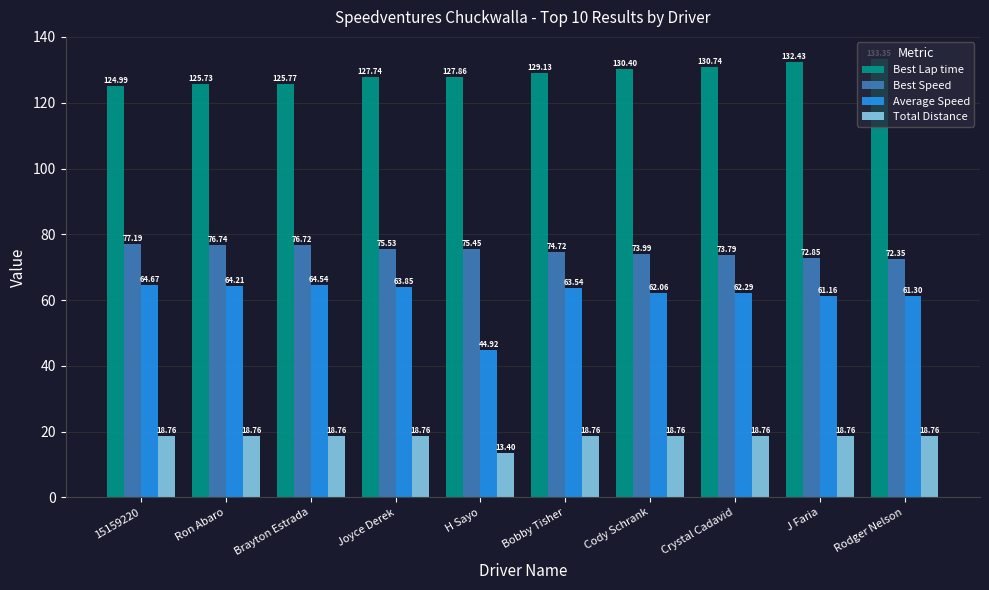

How many groups of bars are there?

10